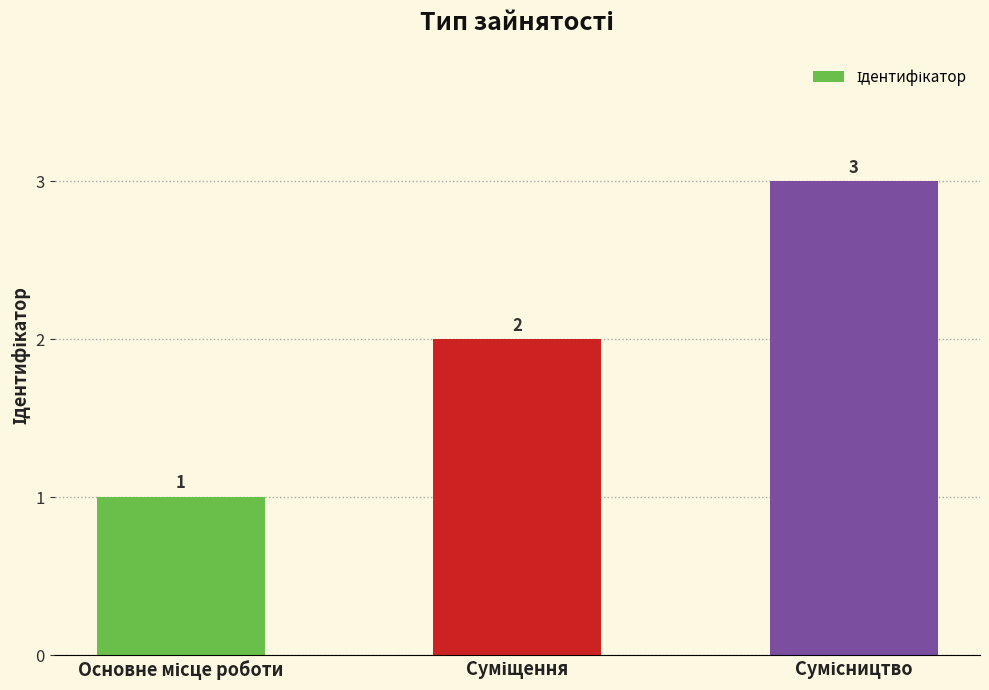

What is the sum of all values?

6